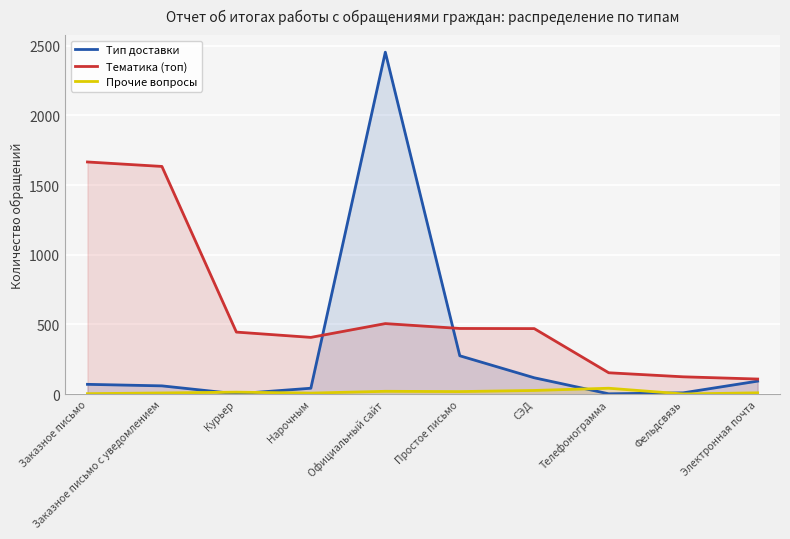

What are all the series names shown in the legend?

Тип доставки, Тематика (топ), Прочие вопросы